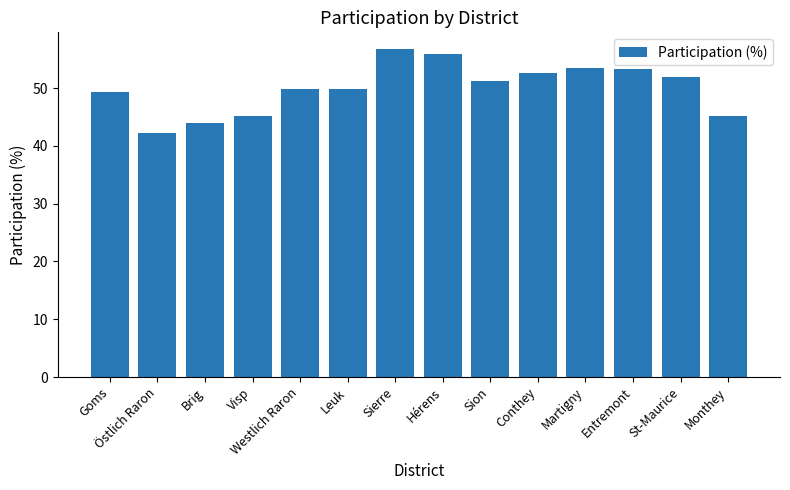

What is the difference between the values at Sion and Hérens?

4.7